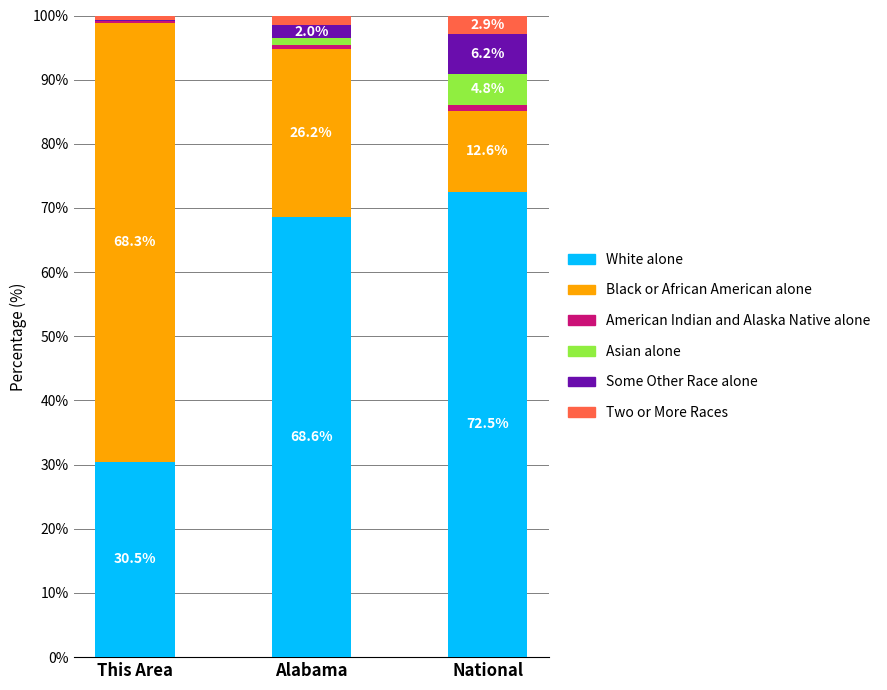

At which label does White alone first exceed 68?

Alabama